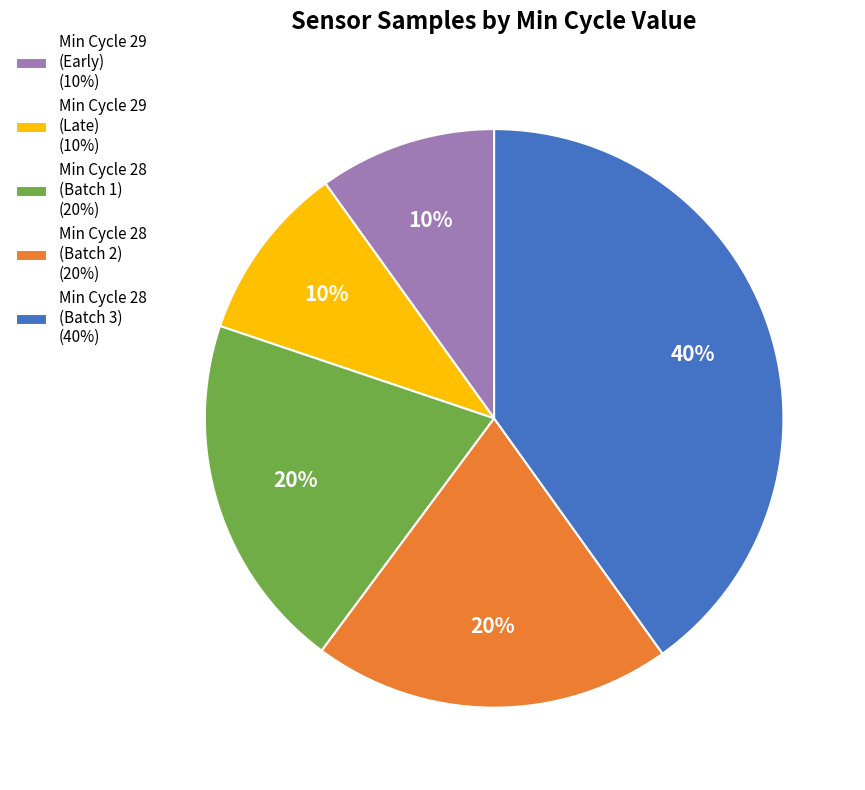

Which category has the biggest portion of the pie?

Min Cycle 28 (Batch 3) (40%)